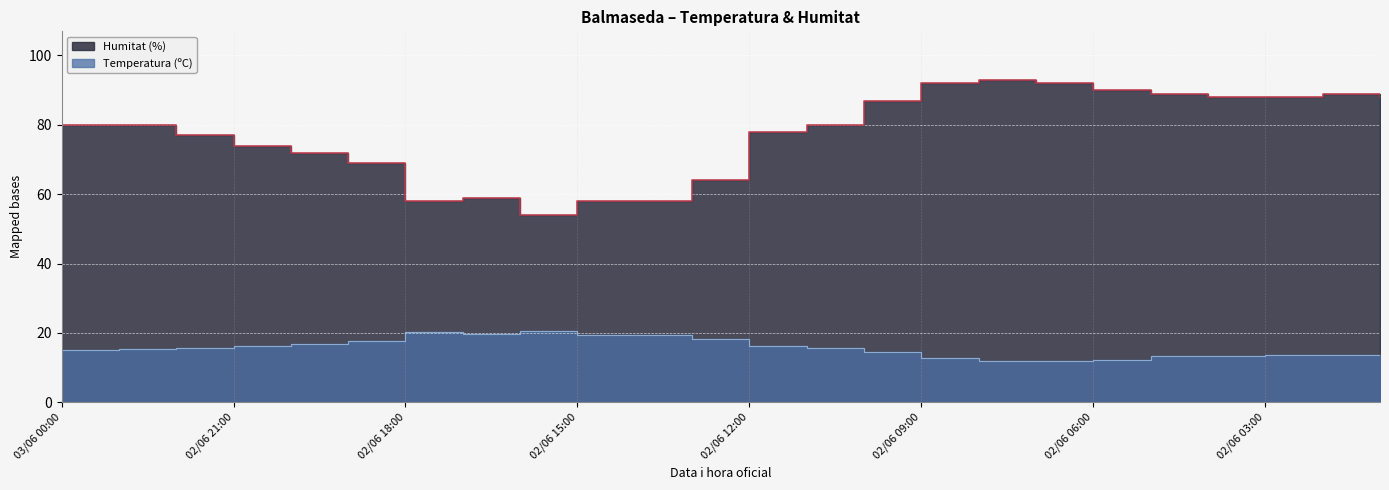

What is the approximate value of Humitat (%) at 02/06 03:00?

88.0